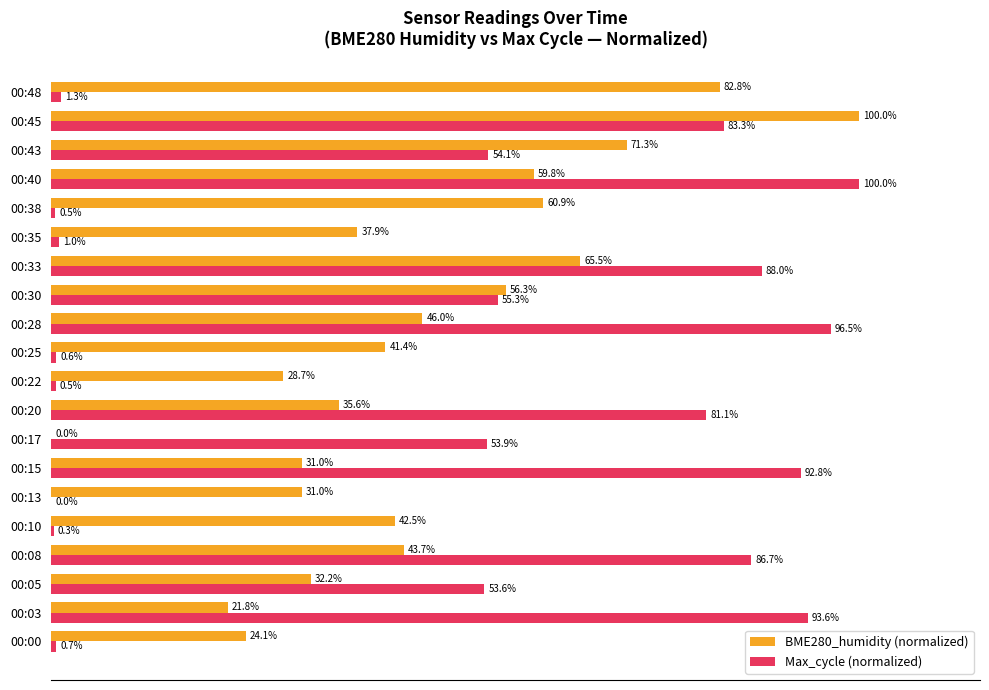

Which series changed the most between 00:10 and 00:33?

Max_cycle (normalized)